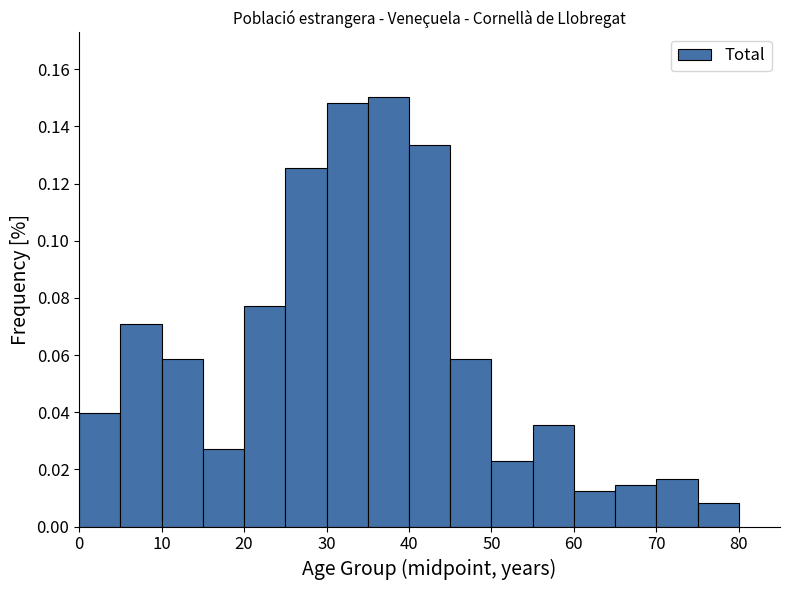

Reading left to right, transcribe this chart: for each bar, give the range it covers on the x-axis and its height. The values are not printed on the chart, so give them approximately, as read against the axis.

0 to 5: 0.040
5 to 10: 0.070
10 to 15: 0.058
15 to 20: 0.028
20 to 25: 0.078
25 to 30: 0.126
30 to 35: 0.148
35 to 40: 0.150
40 to 45: 0.134
45 to 50: 0.058
50 to 55: 0.022
55 to 60: 0.036
60 to 65: 0.012
65 to 70: 0.014
70 to 75: 0.016
75 to 80: 0.008